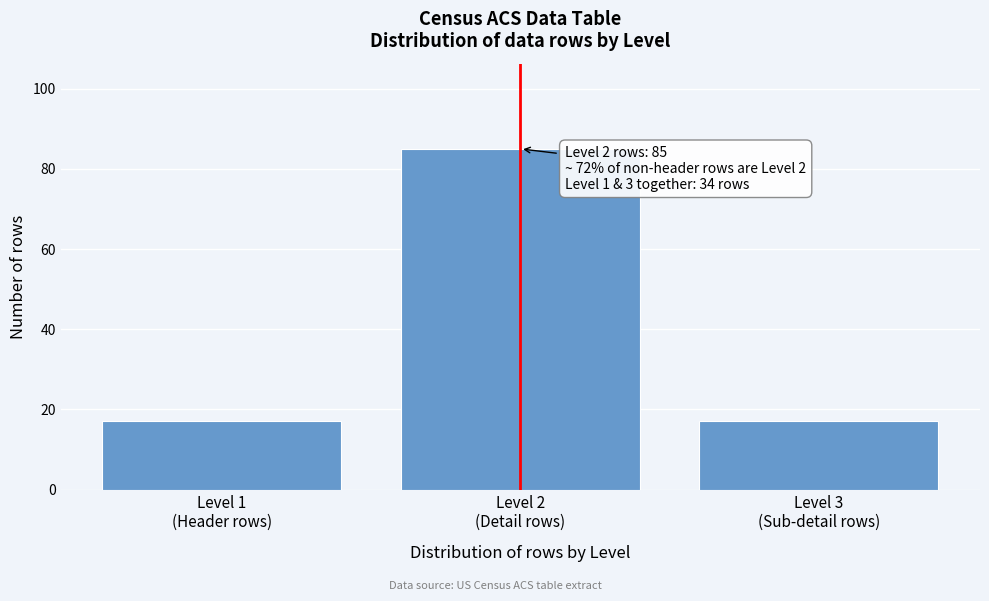

Reading left to right, transcribe all the data shown in this chart.

17	85	17